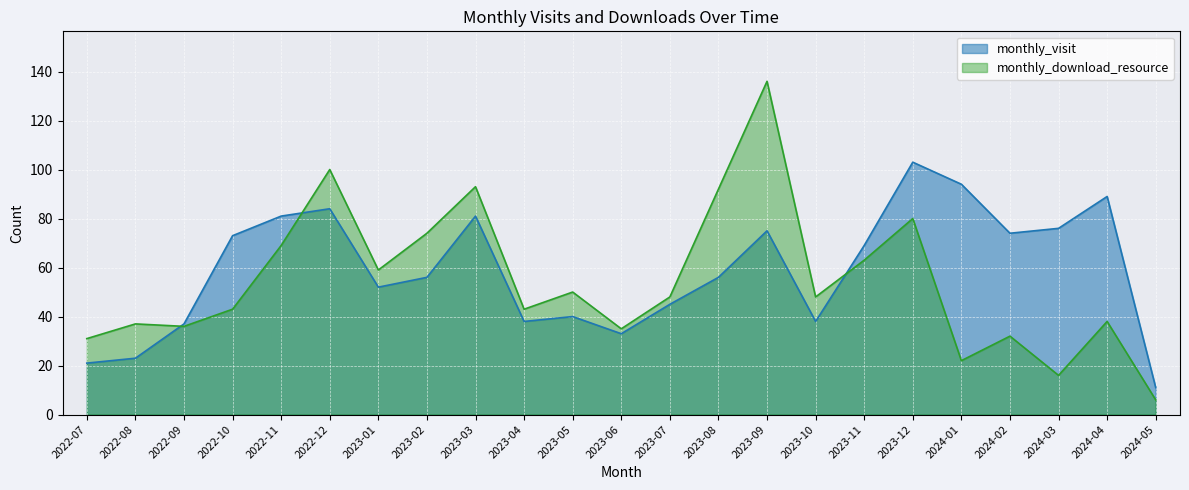

The value of monthly_visit at 2024-03 is 127. True or false?

False